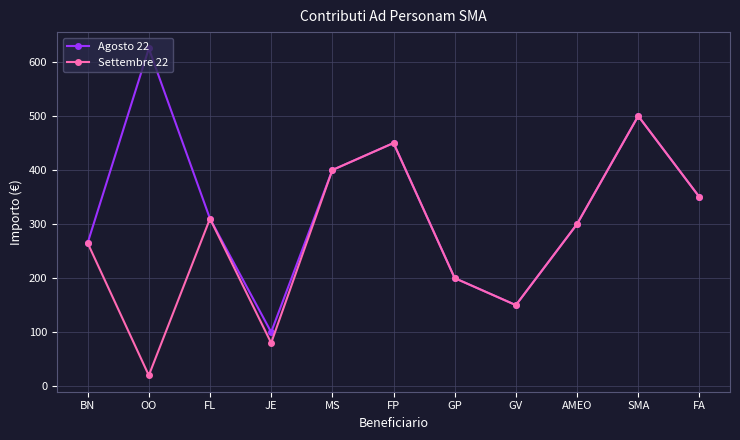

At how many categories does at least one series exceed 384?

4